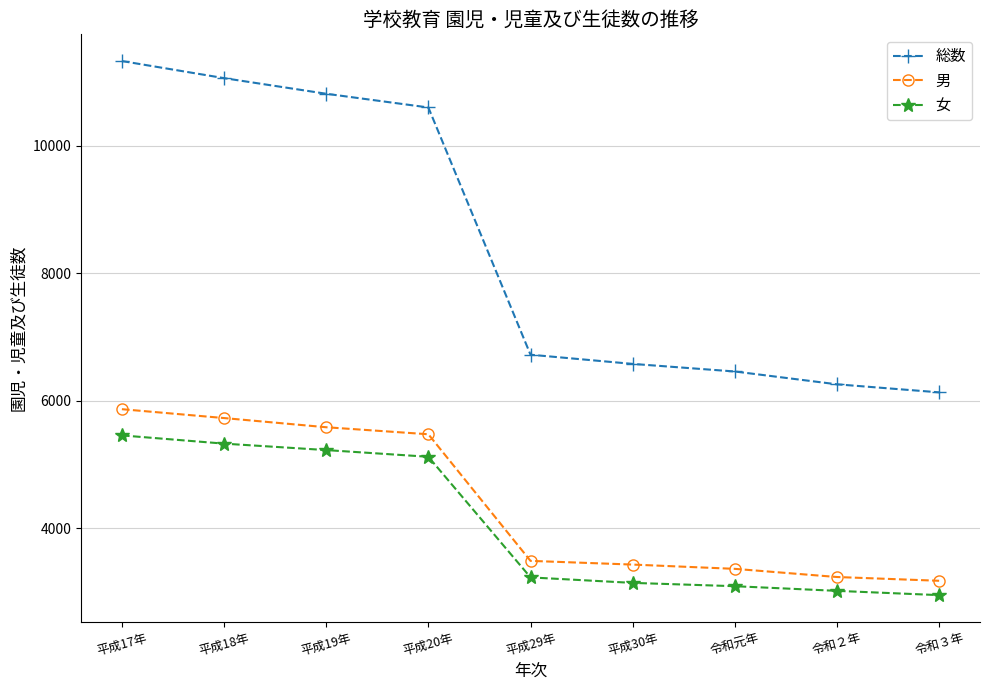

Reading right to left, what are all the values shown in this chart?

総数: 6133	6259	6460	6579	6723	10599	10814	11059	11327
男: 3179	3238	3366	3433	3491	5476	5586	5730	5869
女: 2954	3021	3094	3146	3232	5123	5228	5329	5458